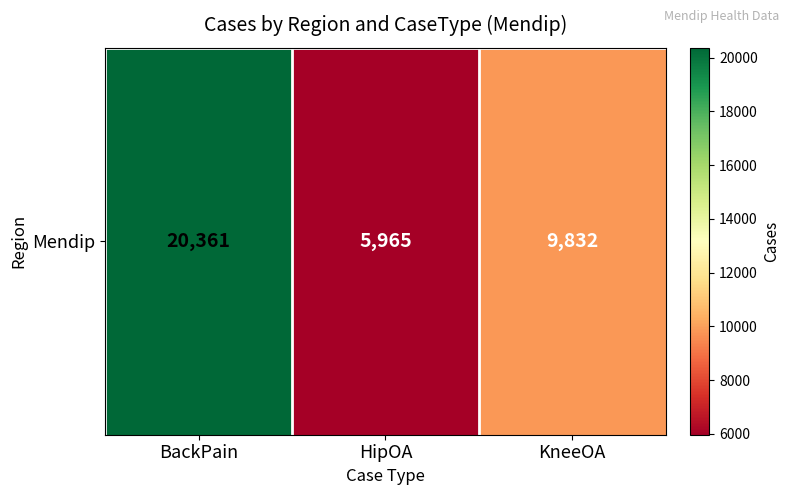

How many values are below 9832?

1